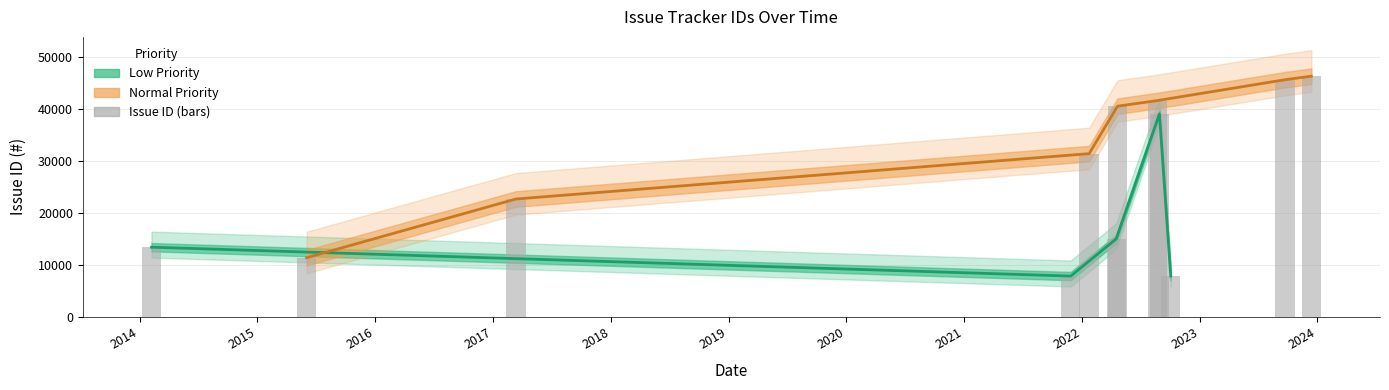

Between 2024 and 2021, which is larger?

2024